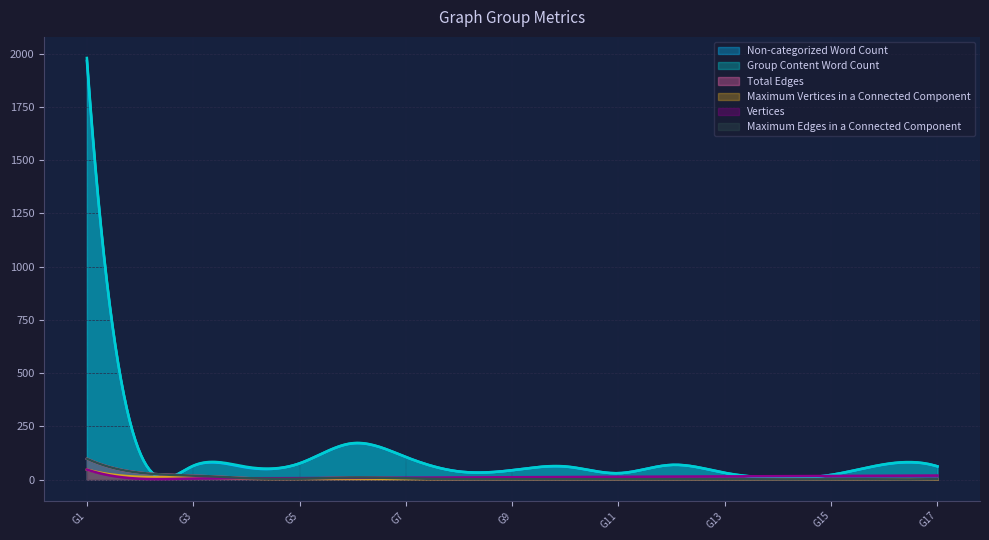

Reading left to right, extract all data points from this chart.

Non-categorized Word Count: G1=1966	G2=125	G3=64	G4=57	G5=76	G6=170	G7=106	G8=38	G9=44	G10=61	G11=30	G12=69	G13=31	G14=8	G15=22	G16=71	G17=62
Group Content Word Count: G1=1980	G2=125	G3=65	G4=60	G5=76	G6=171	G7=106	G8=38	G9=44	G10=62	G11=30	G12=69	G13=32	G14=8	G15=22	G16=72	G17=62
Total Edges: G1=98	G2=32	G3=19	G4=7	G5=4	G6=10	G7=6	G8=2	G9=2	G10=2	G11=2	G12=2	G13=2	G14=1	G15=2	G16=1	G17=2
Maximum Vertices in a Connected Component: G1=47	G2=13	G3=11	G4=4	G5=3	G6=3	G7=3	G8=2	G9=2	G10=2	G11=2	G12=2	G13=2	G14=2	G15=2	G16=2	G17=1
Vertices: G1=47	G2=4	G3=5	G4=6	G5=7	G6=8	G7=9	G8=10	G9=11	G10=12	G11=13	G12=14	G13=15	G14=16	G15=17	G16=18	G17=19
Maximum Edges in a Connected Component: G1=98	G2=32	G3=19	G4=7	G5=4	G6=10	G7=6	G8=2	G9=2	G10=2	G11=2	G12=2	G13=2	G14=1	G15=2	G16=1	G17=2